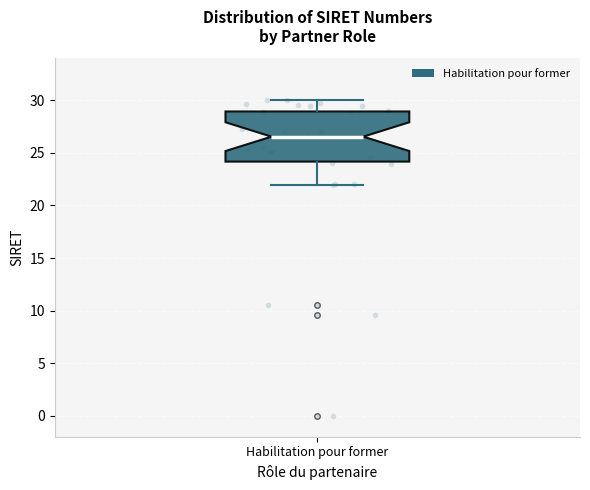

Where does the lower whisker of the box for Habilitation pour former end on the y-axis? The values are not printed on the chart, so give them approximately, as read against the axis.

22.0